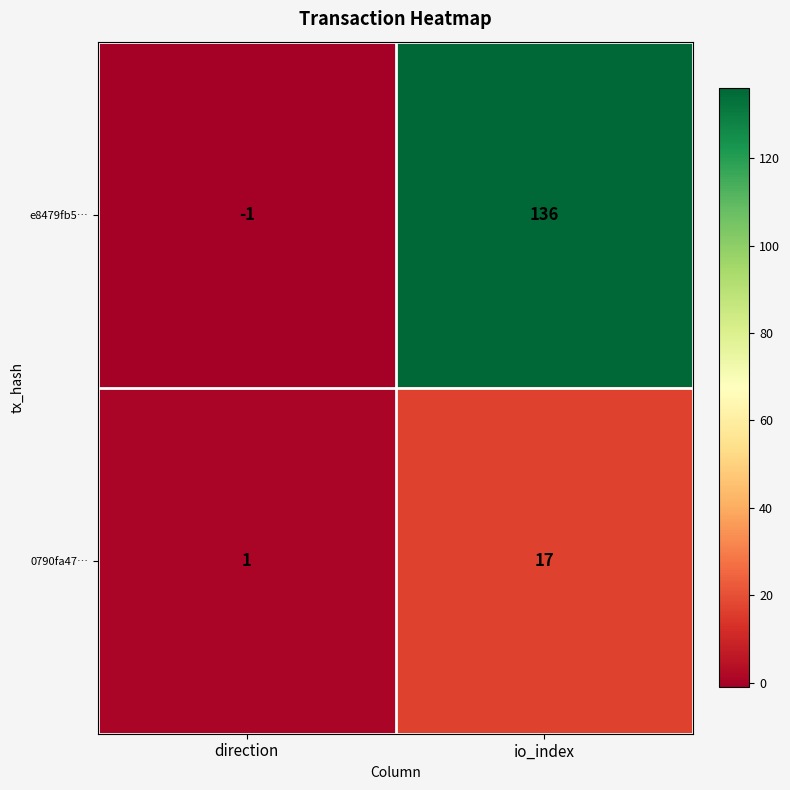

At which label is 0790fa47… closest to 9?

direction